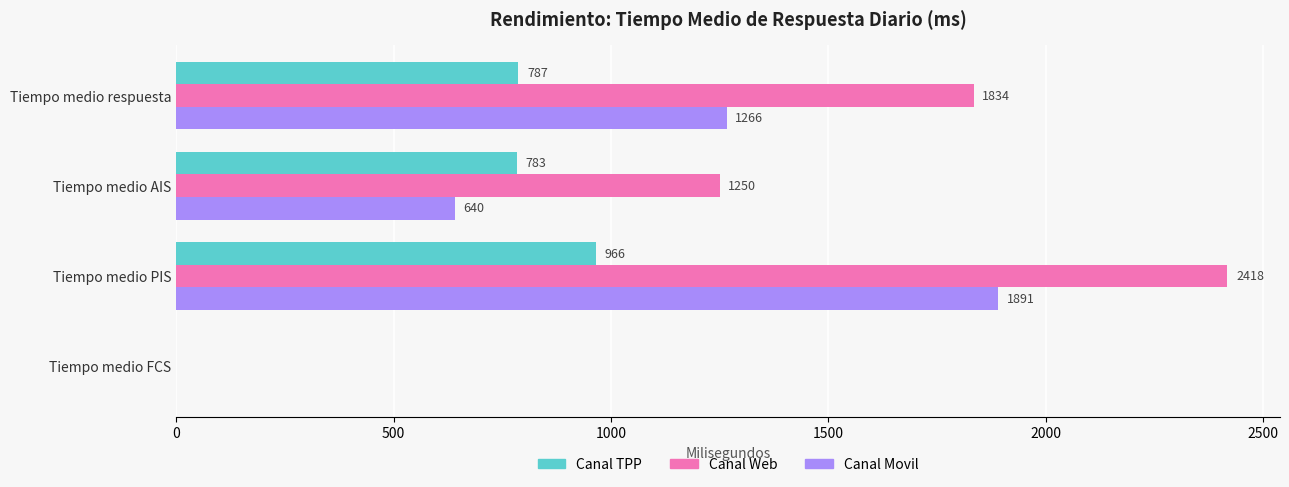

What is the highest value of the Canal Web series?

2418